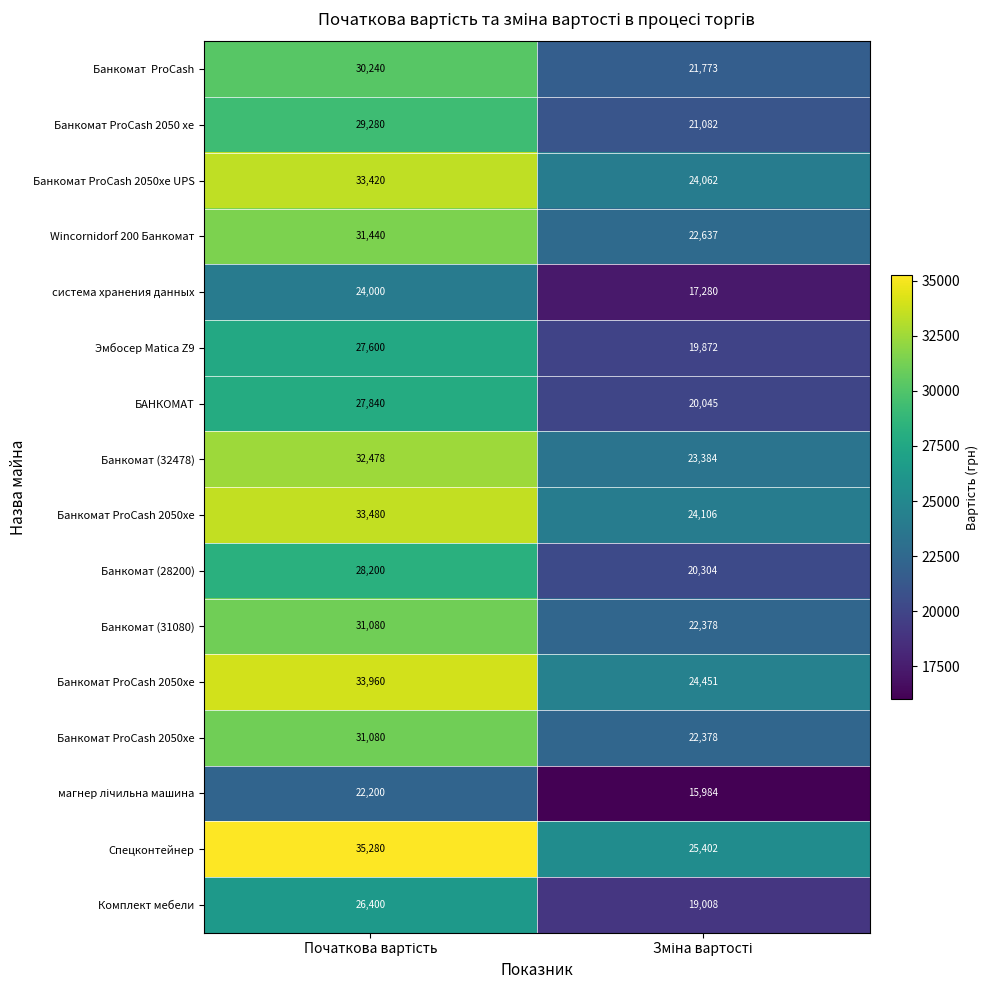

Which series has the largest total across all categories?

Спецконтейнер